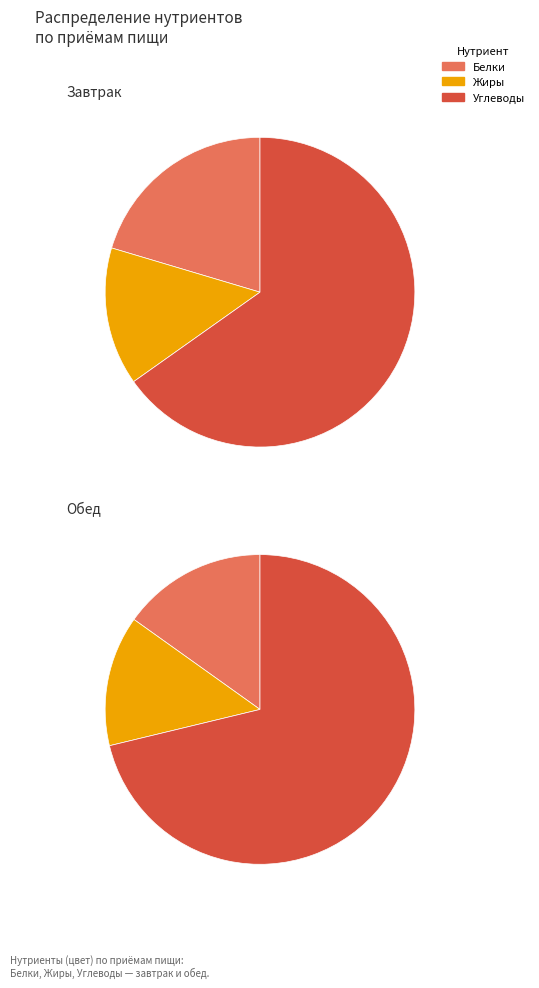

What portion of the pie excludes Завтрак?

58.8%